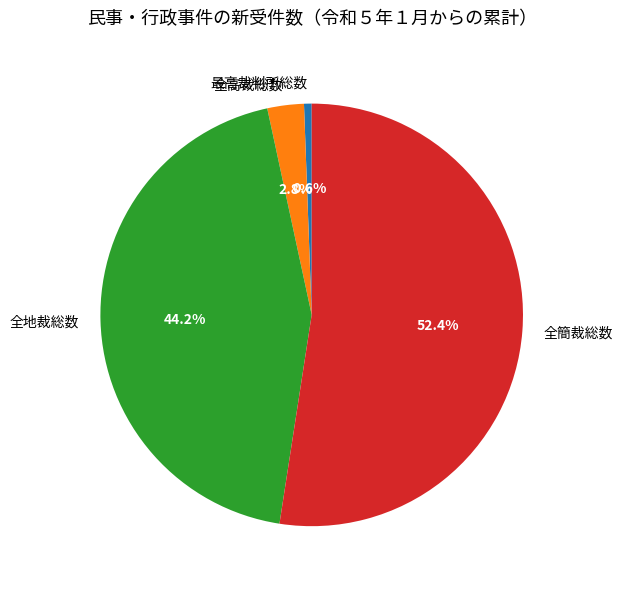

What is the ratio of the value at 全簡裁総数 to the value at 最高裁判所総数?

90.0